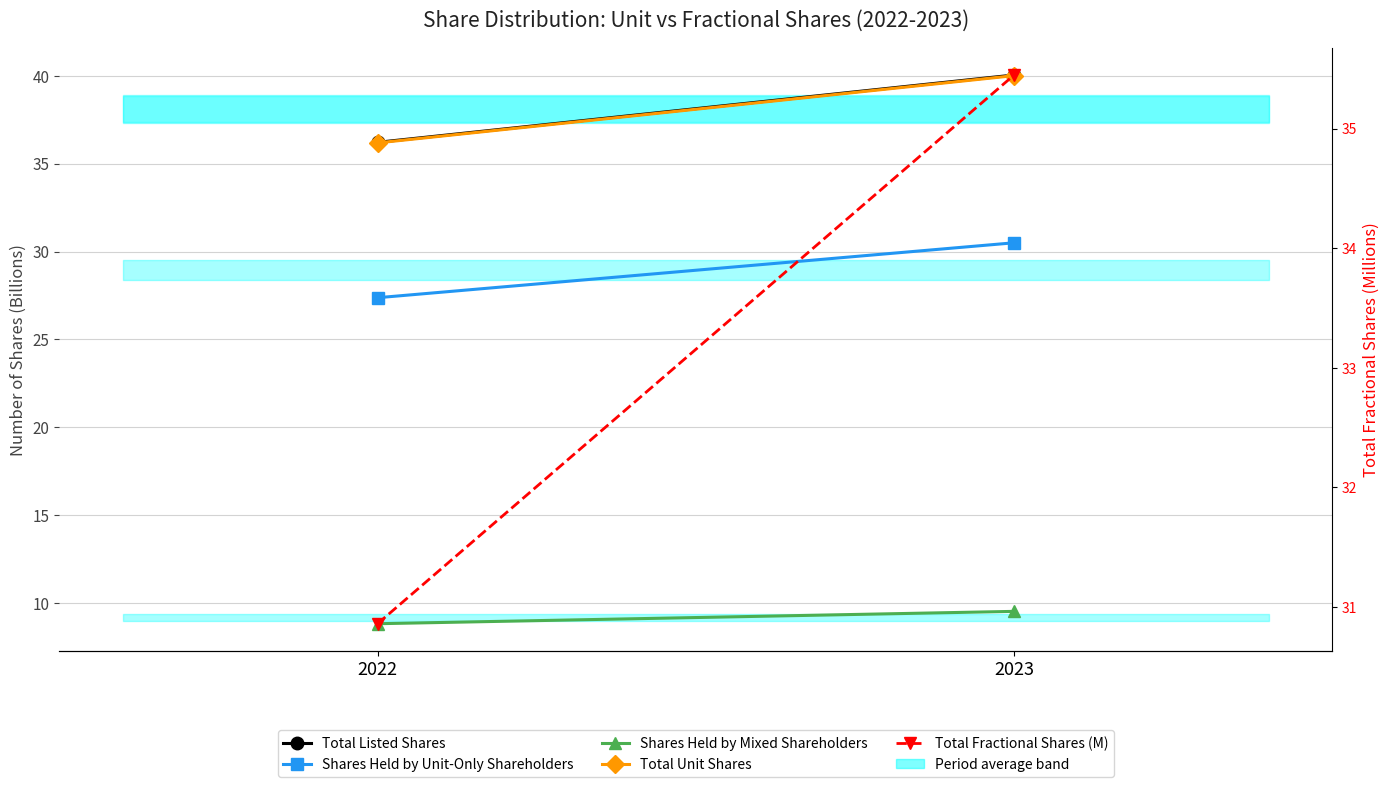

Which has a higher value, 2022 or 2023?

2023